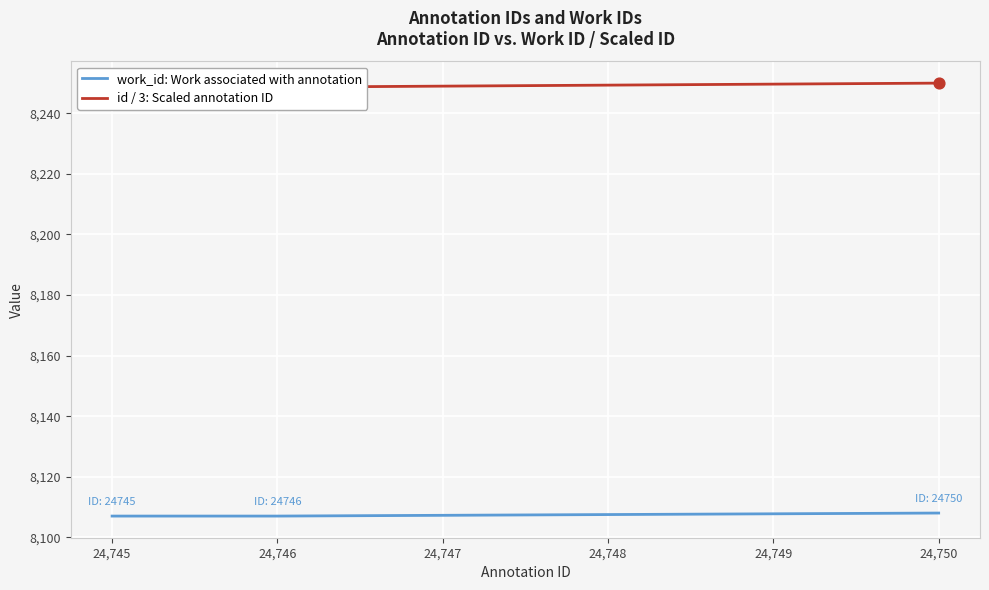

Which series has the largest total across all categories?

id / 3: Scaled annotation ID